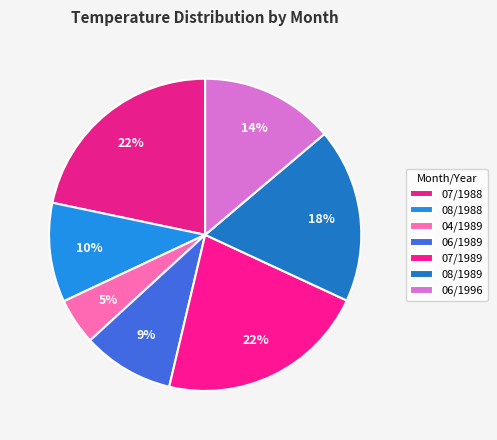

Is 08/1989 the majority of the pie?

No